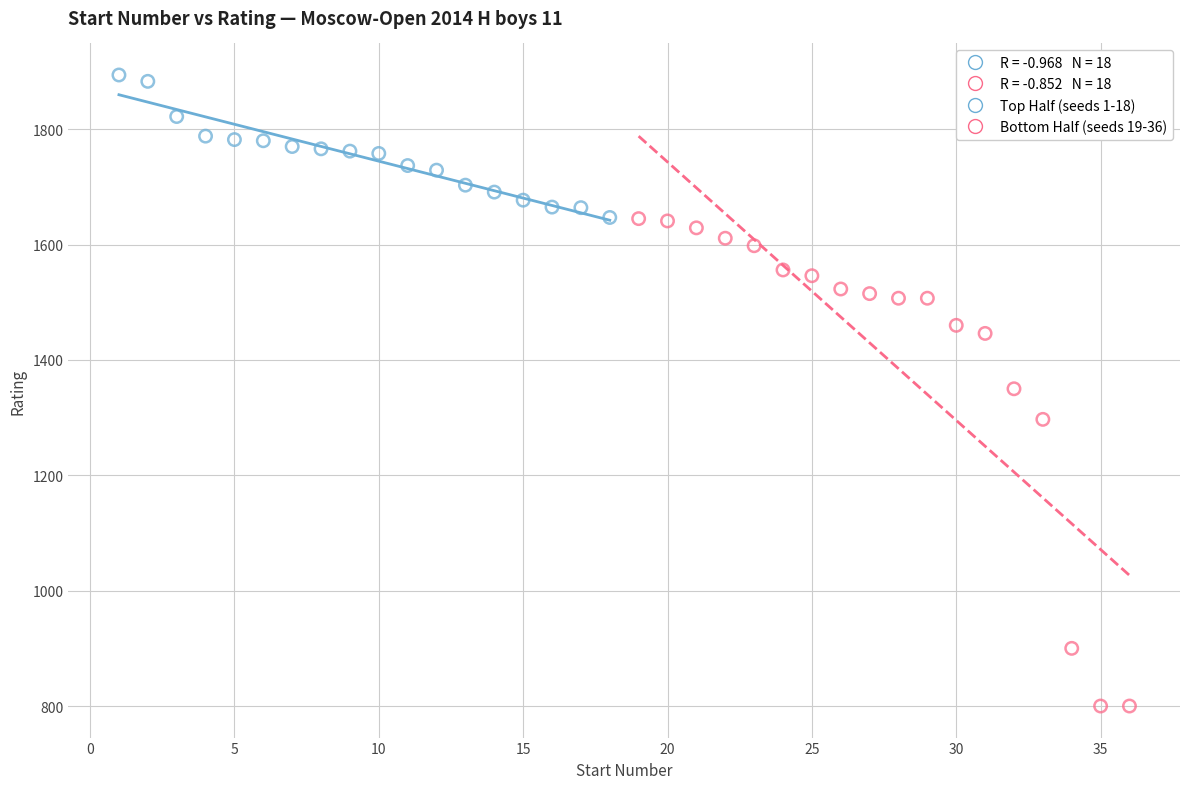

Which series reaches the maximum Y coordinate?

Top Half (seeds 1-18)